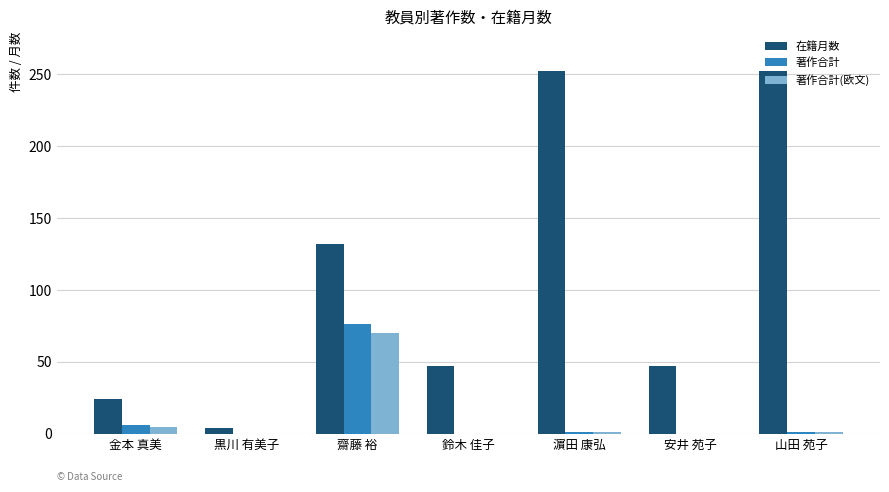

Is it true that 著作合計(欧文) equals 0 at 黒川 有美子?

True